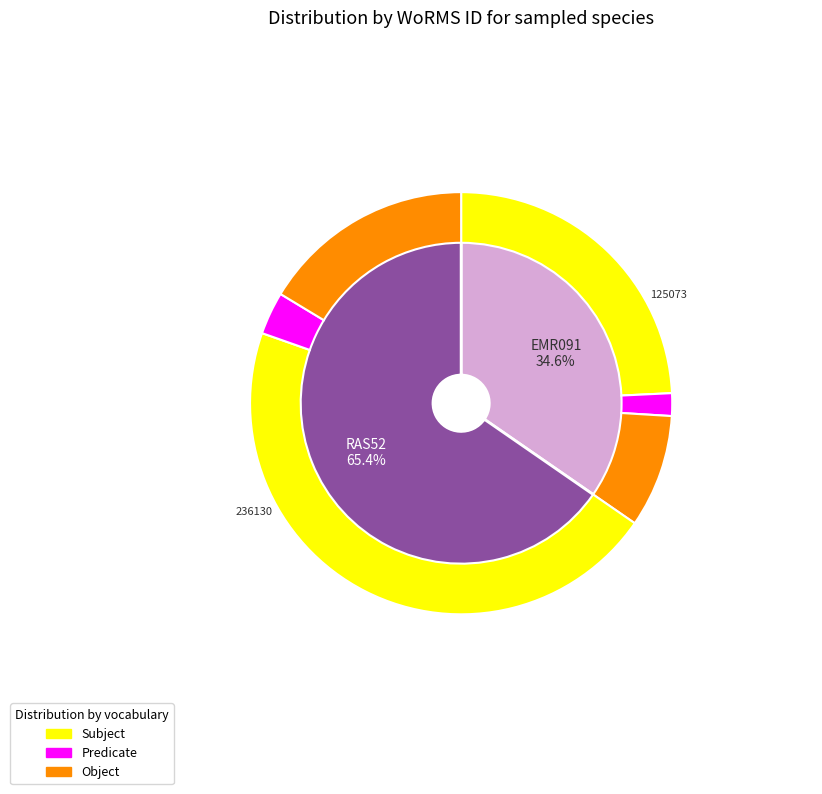

How many segments does this pie chart have?

2